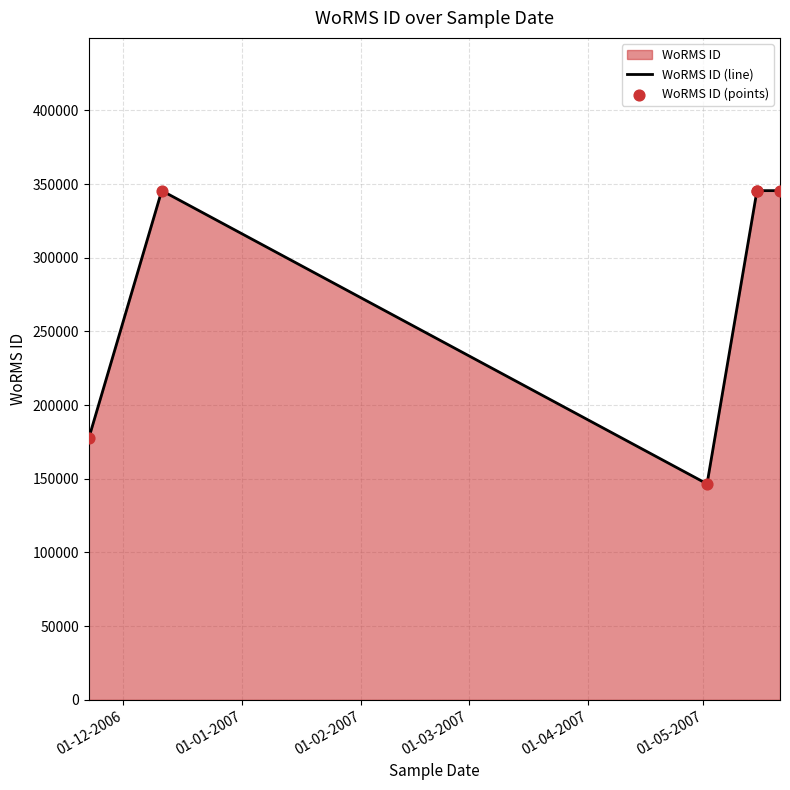

Which series reaches the minimum Y coordinate?

WoRMS ID (line)